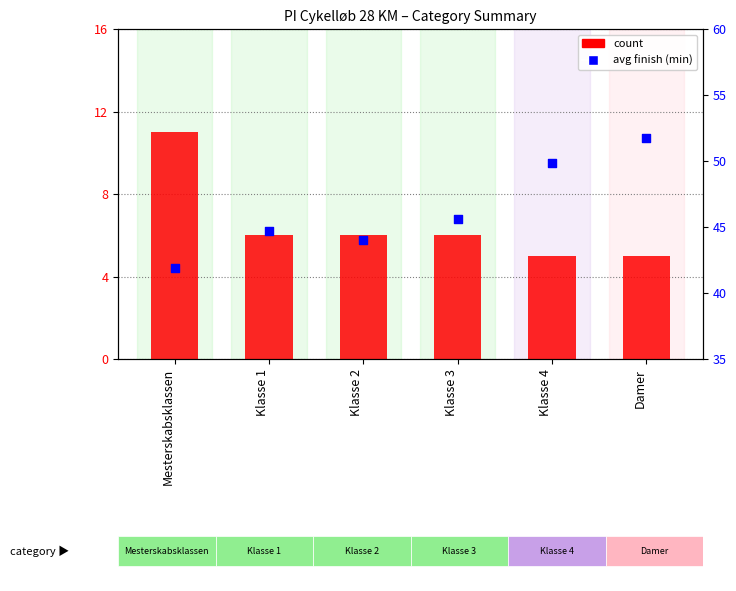

Is the value of avg finish (min) at Klasse 2 greater than the value of count at Mesterskabsklassen?

Yes